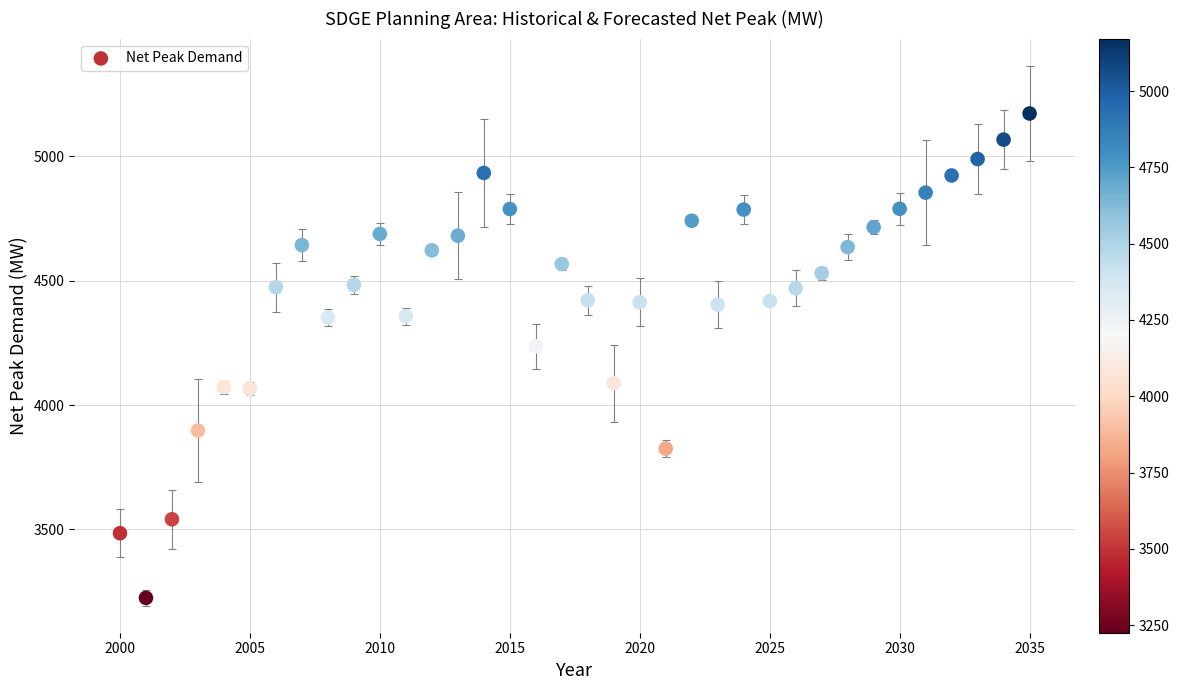

What Y value in the scatter plot is closest to 4198?

4236